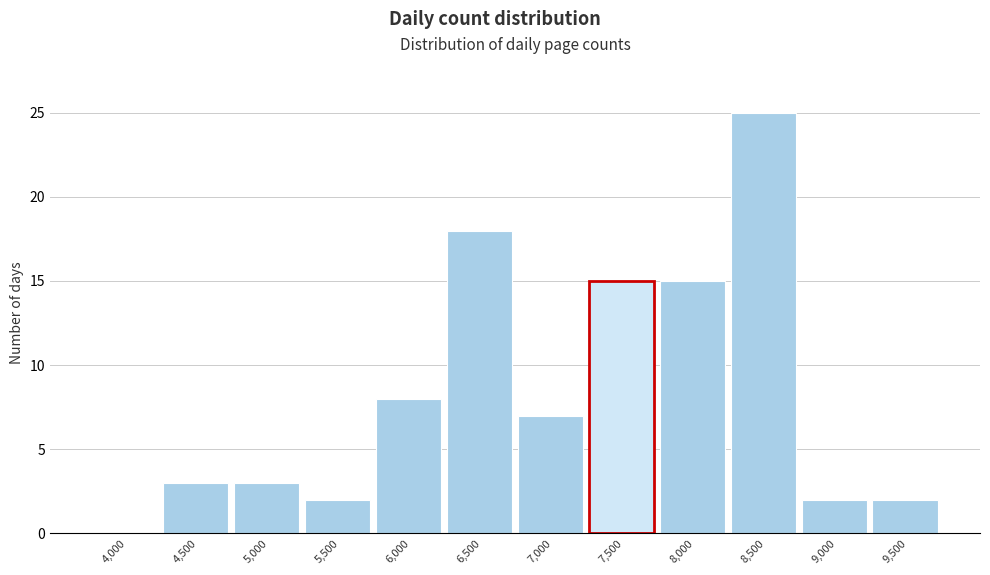

Reading left to right, what are all the values shown in this chart?

4,000=0	4,500=3	5,000=3	5,500=2	6,000=8	6,500=18	7,000=7	7,500=15	8,000=15	8,500=25	9,000=2	9,500=2